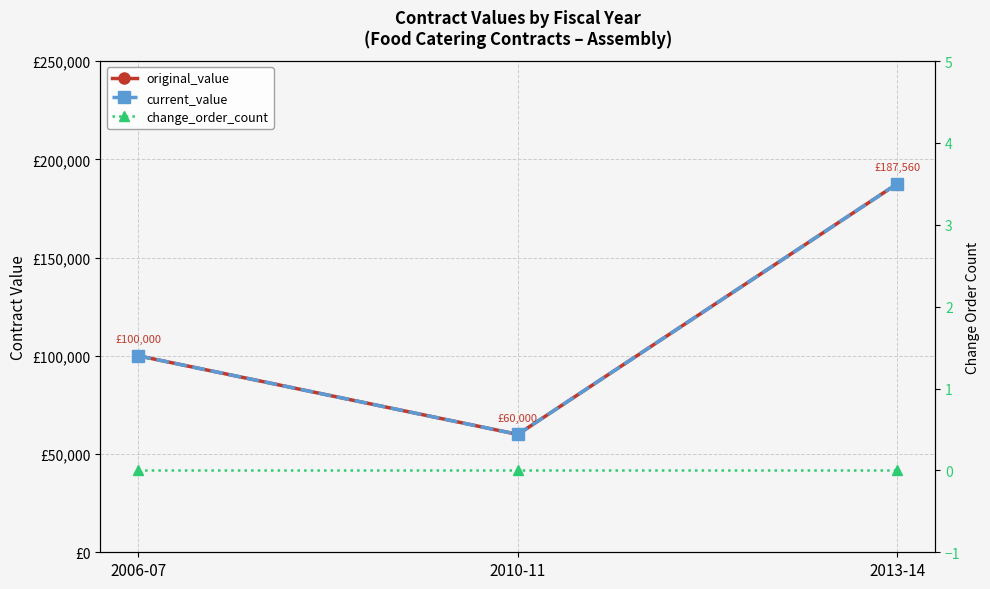

Is it true that change_order_count equals 0 at 2006-07?

True